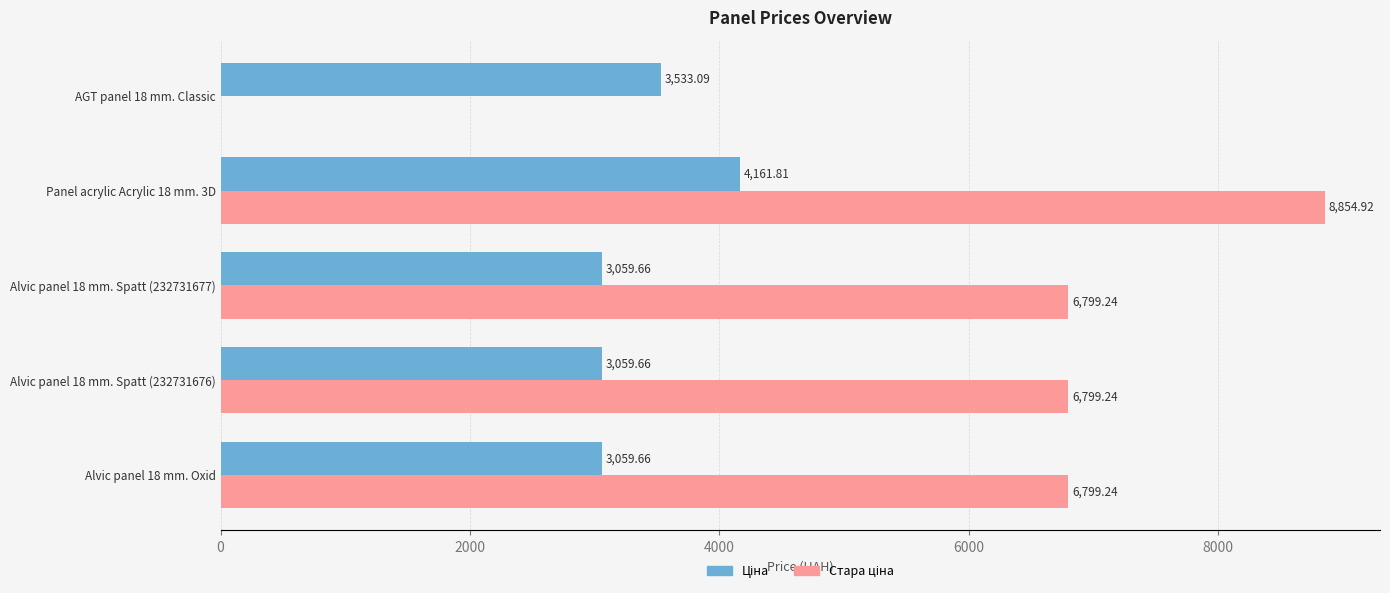

At which category is the sum across all series the highest?

Panel acrylic Acrylic 18 mm. 3D